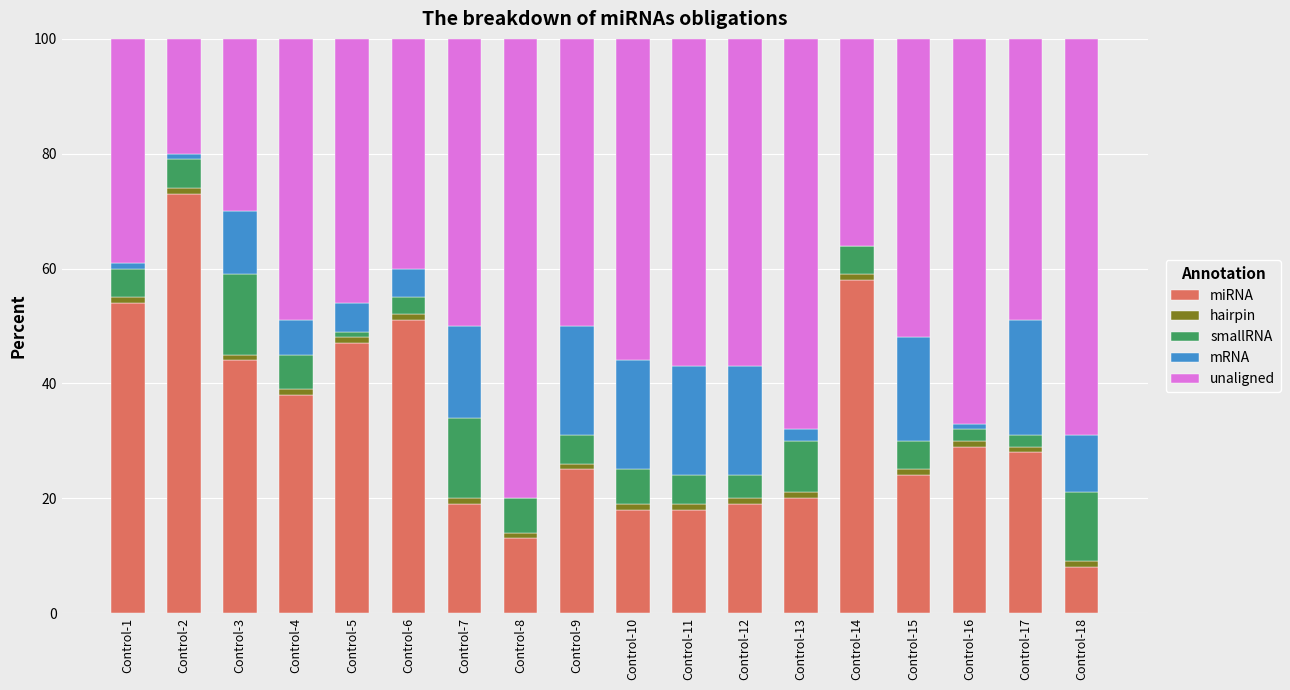

Is it true that miRNA equals 19 at Control-7?

True